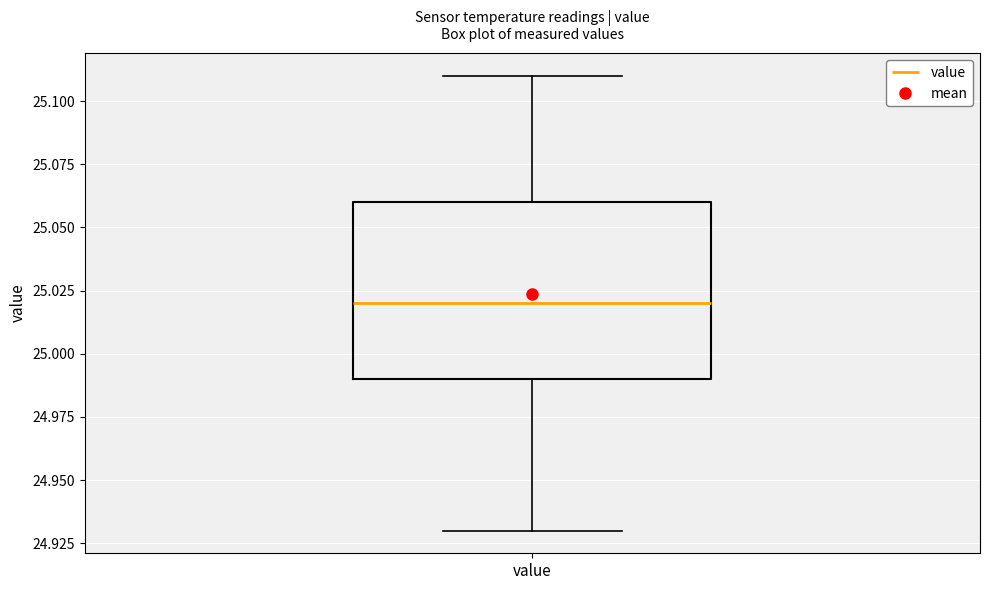

Read this box plot against the y-axis: the position of the median line, the range covered by the box, and the ends of both whiskers. The values are not printed on the chart, so give them approximately, as read against the axis.

median 25.02, box 24.99 to 25.06, whiskers 24.93 to 25.11